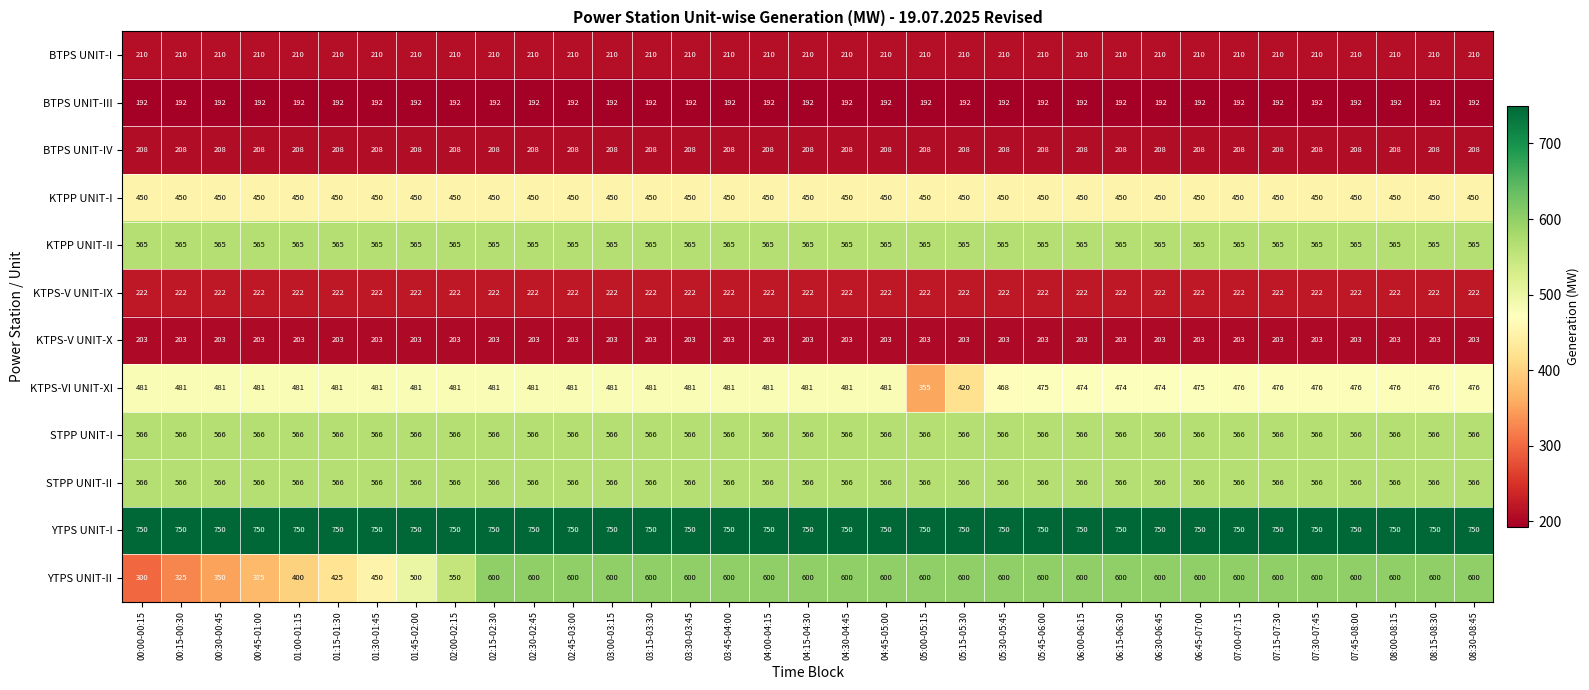

What is the spread (max minus min) of values at 01:30-01:45?

558